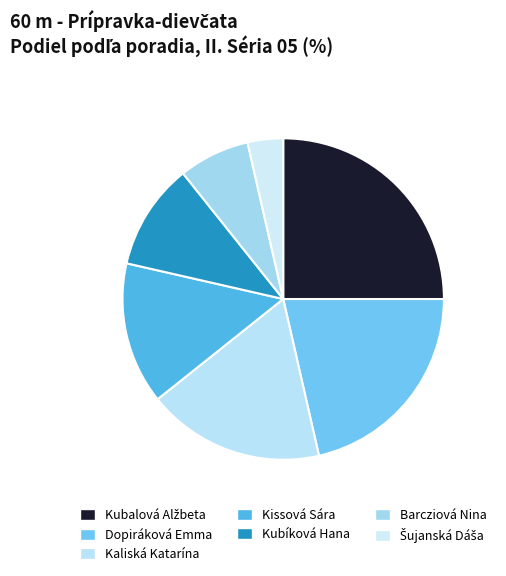

How many segments does this pie chart have?

7